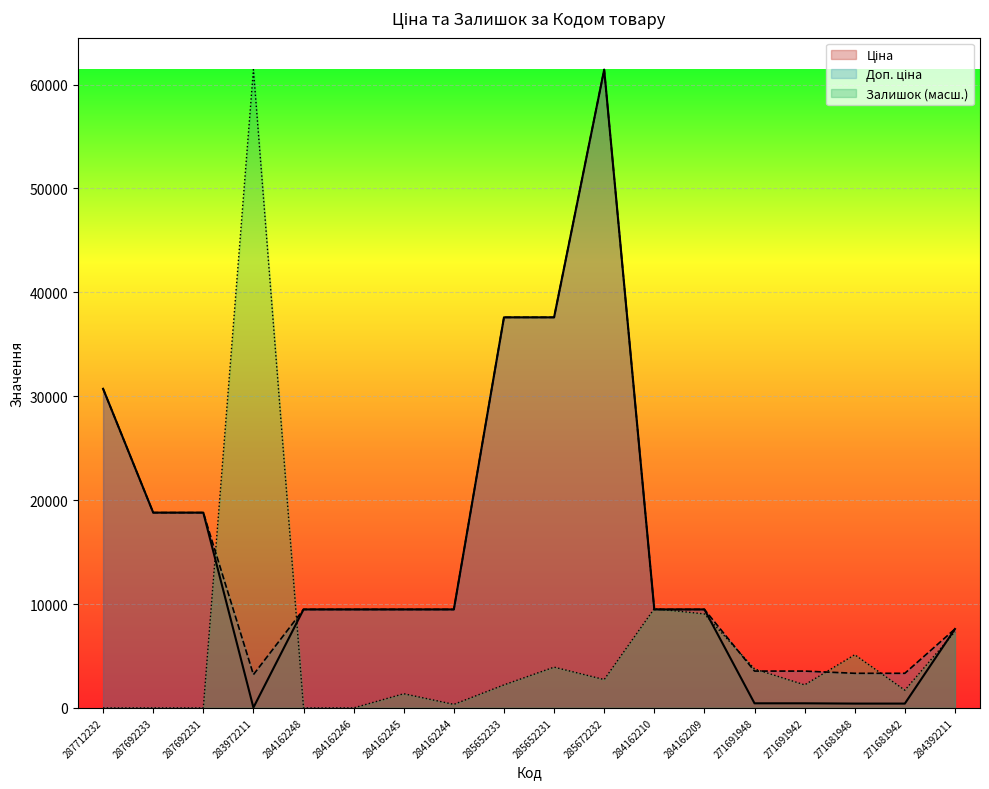

The Доп. ціна series shows 9480.1 at 284162210. True or false?

True